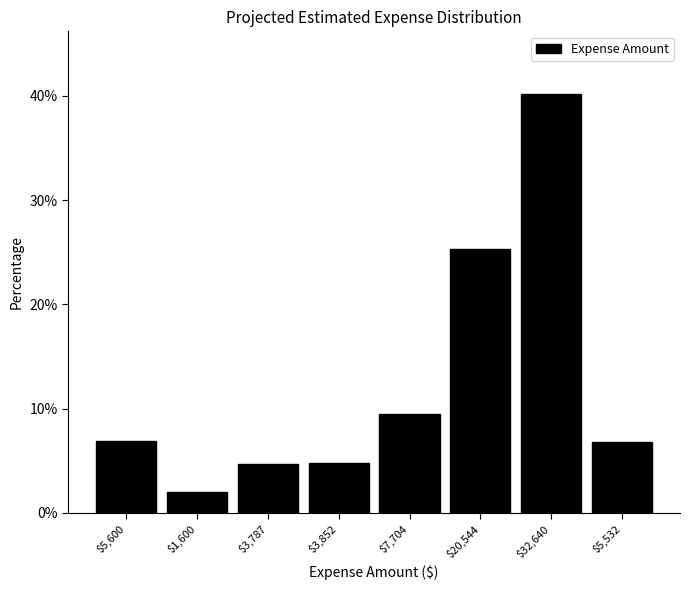

Is it true that the value at $5,532 is 6.8?

True